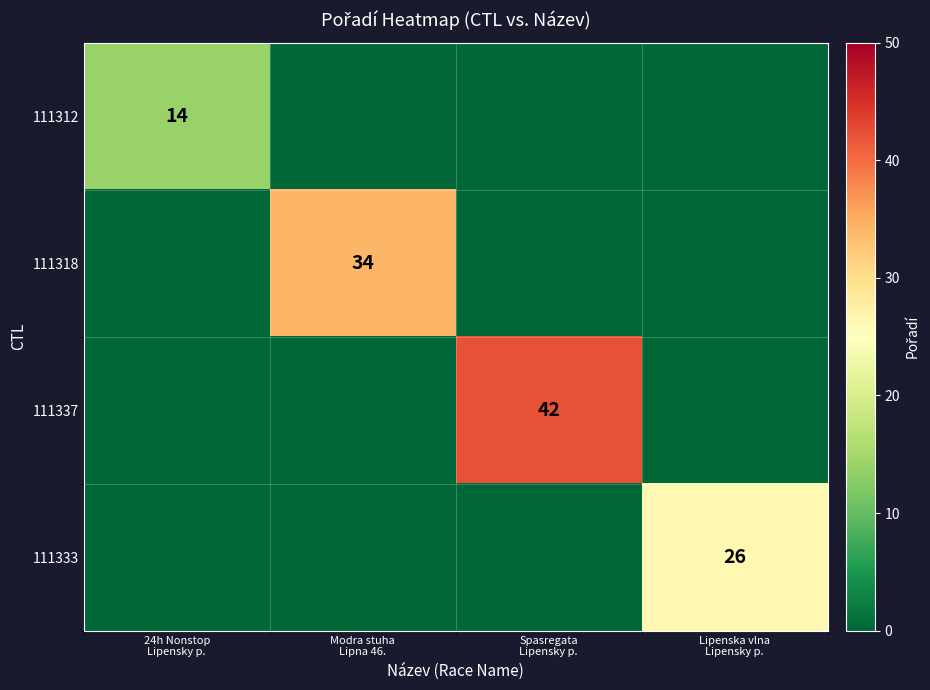

Rank the series by their average value, from highest to lowest.

111337, 111318, 111333, 111312